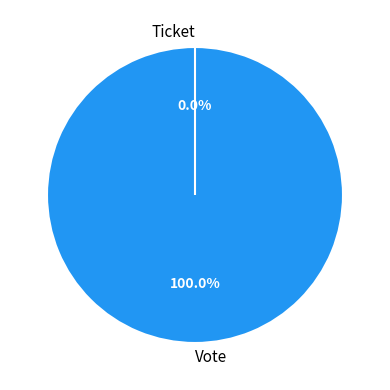

Count the number of slices in the pie.

2